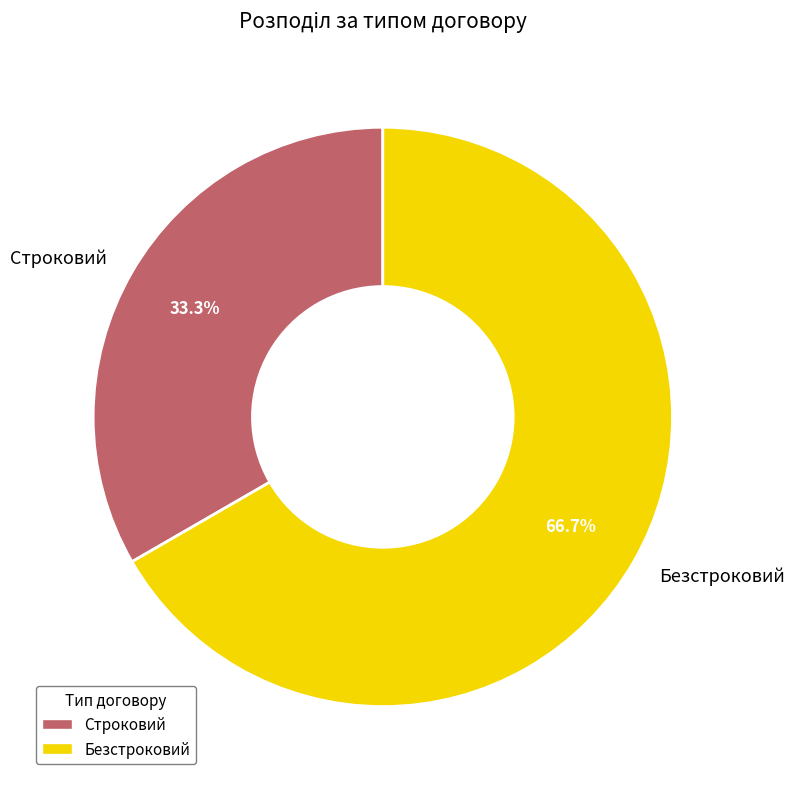

Which category has the biggest portion of the pie?

Безстроковий